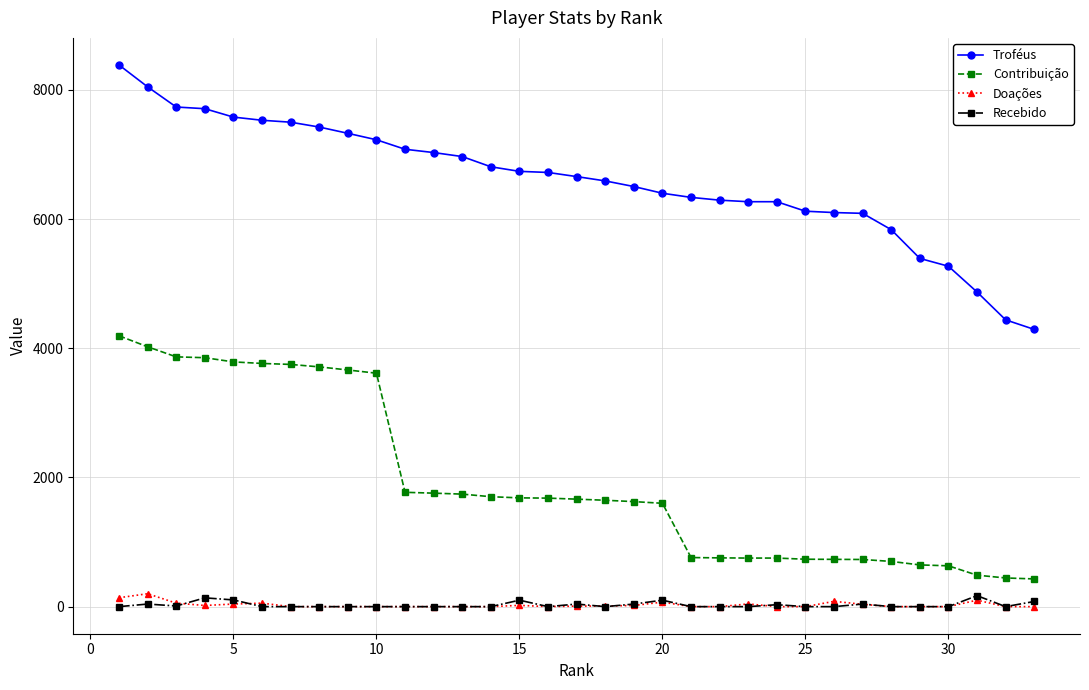

What is the difference between the maximum and second lowest values in the Troféus series?

3946